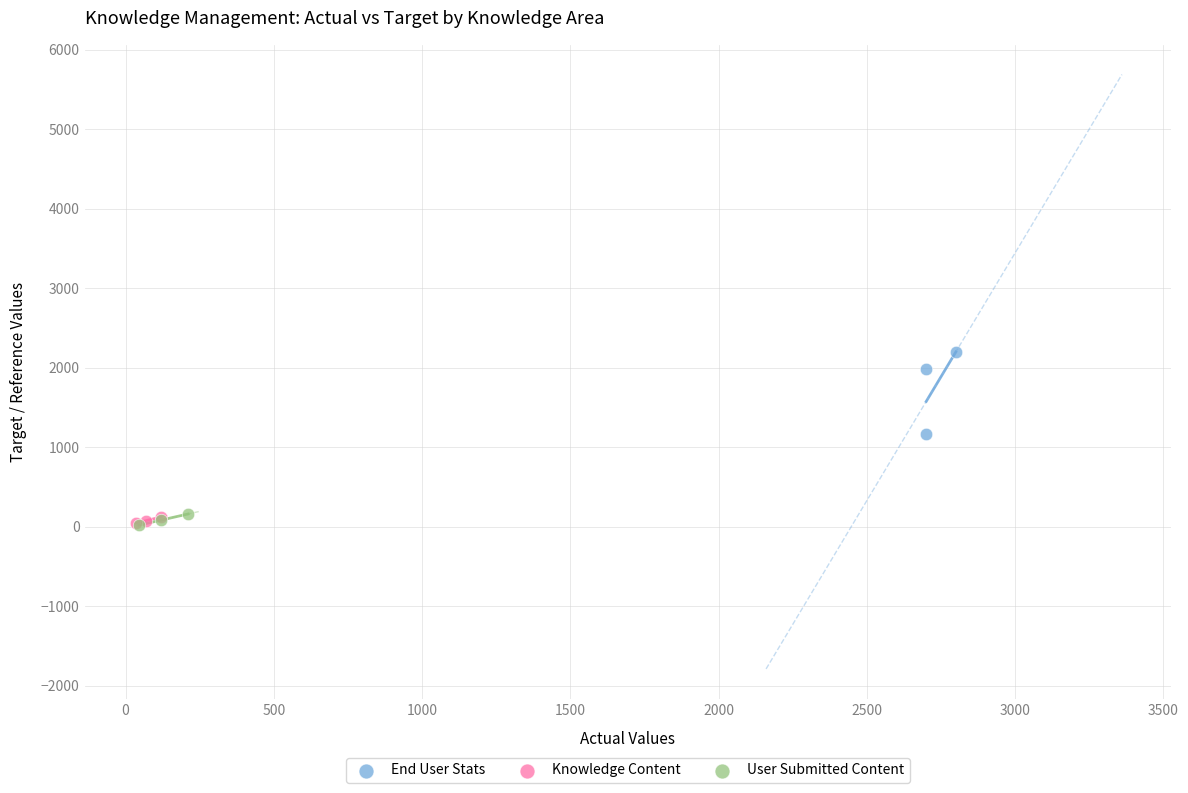

Which series contains the highest Y value?

End User Stats